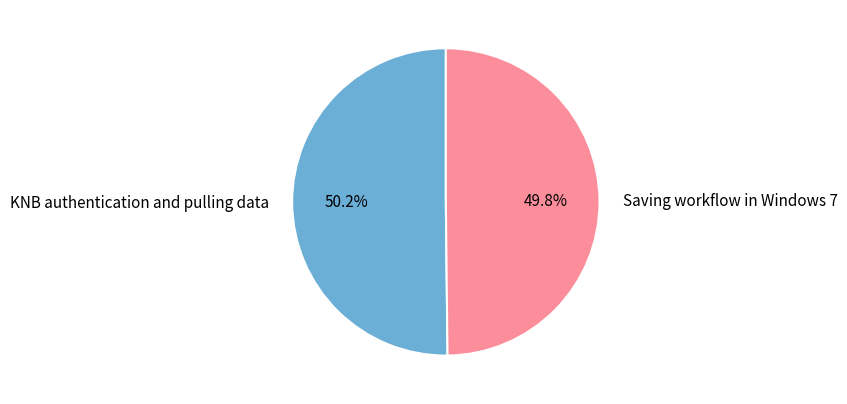

What is the ratio of the value at KNB authentication and pulling data to the value at Saving workflow in Windows 7?

1.0